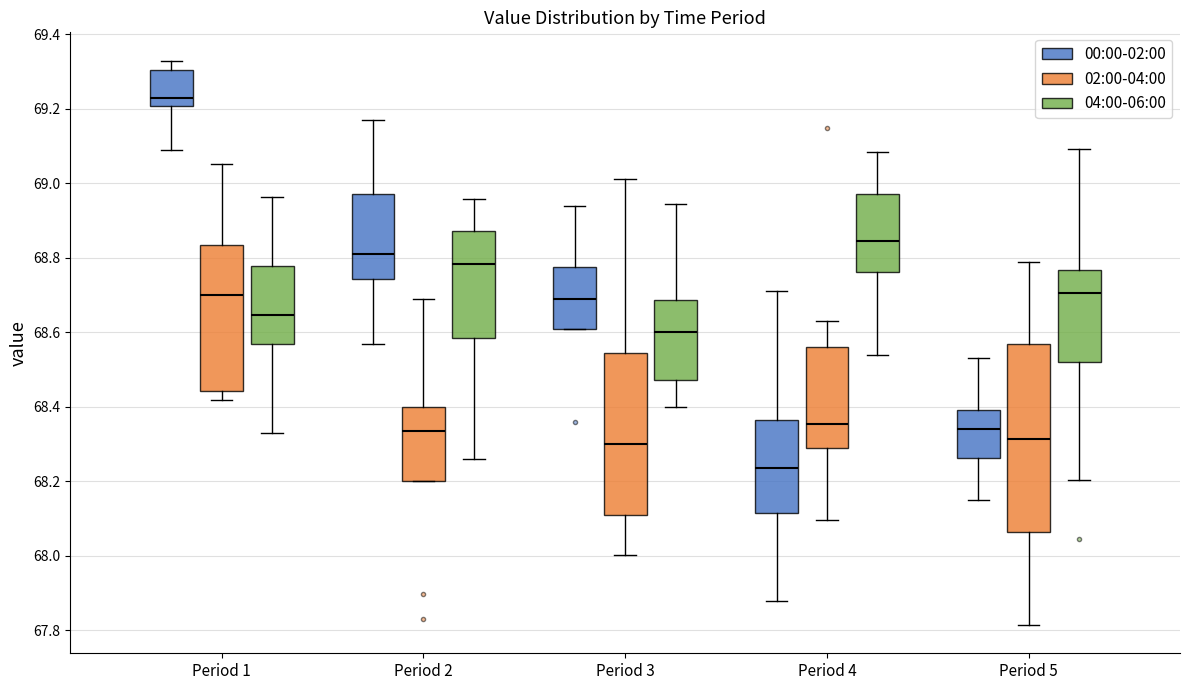

Which box has the highest median line?

Period 1 (00:00-02:00)